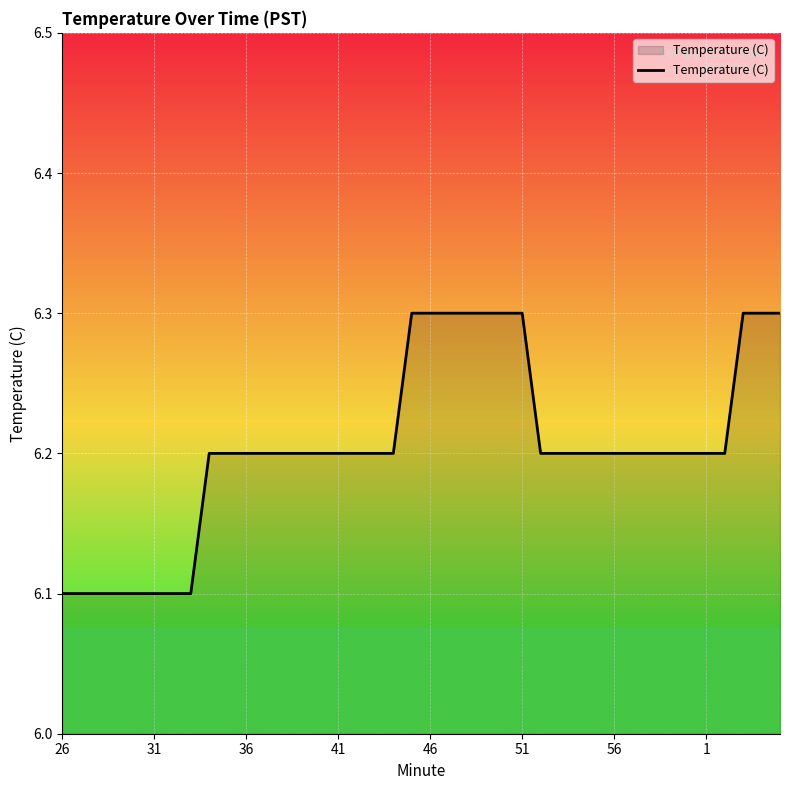

What is the greatest value displayed?

6.3